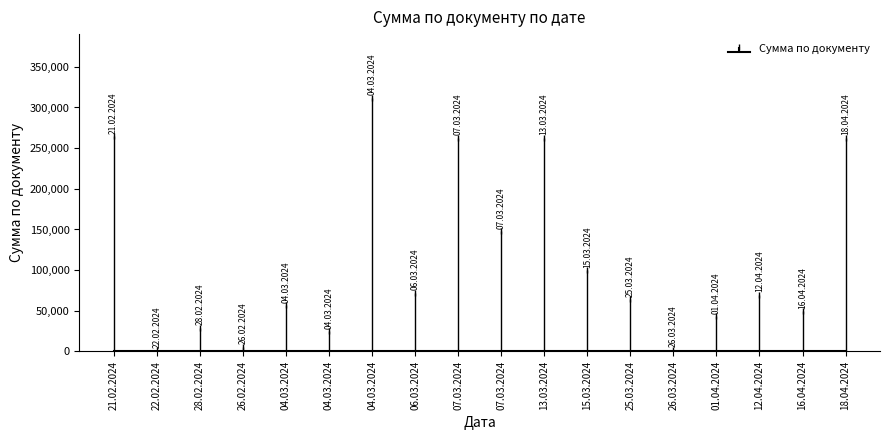

True or false: the data has more than 0 interior local peaks.

True